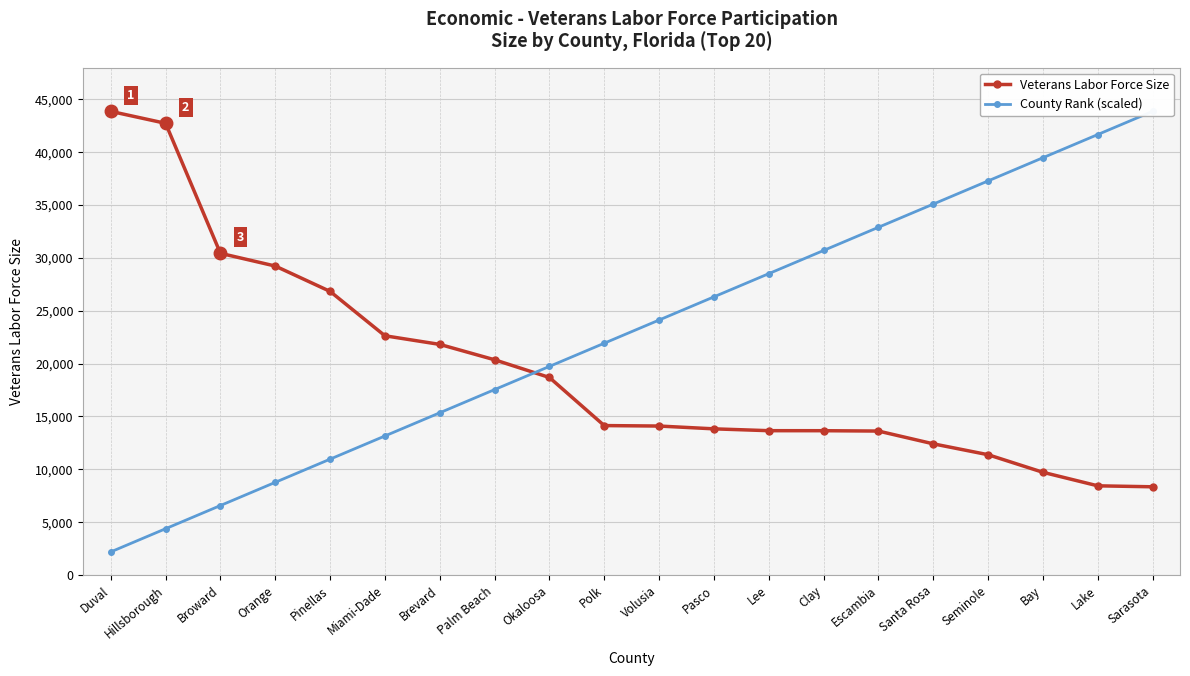

After their last crossing, which series has the higher values: Veterans Labor Force Size or County Rank (scaled)?

County Rank (scaled)